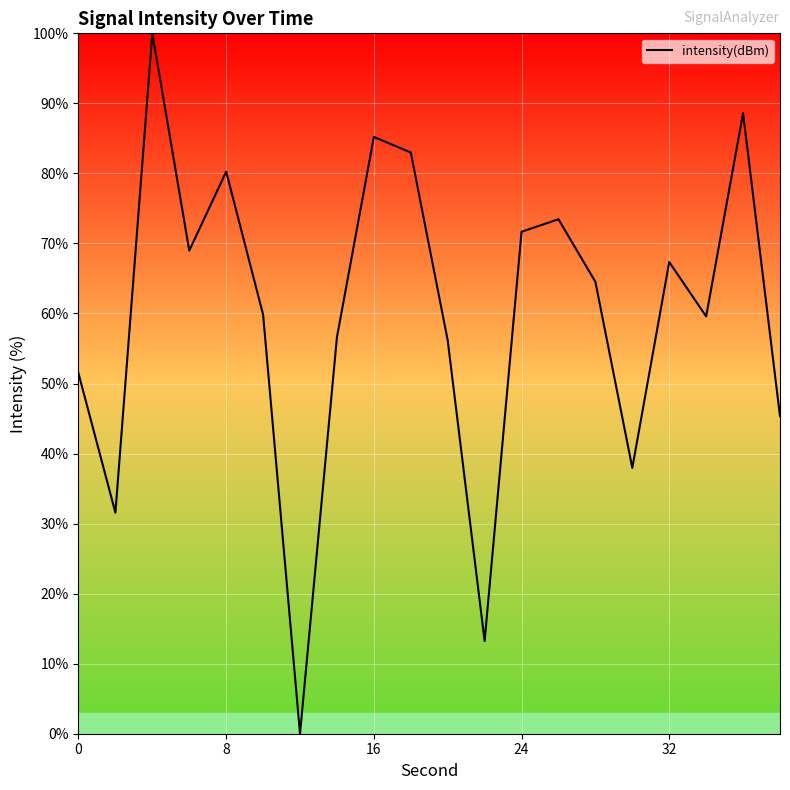

What is the greatest value displayed?

100.0